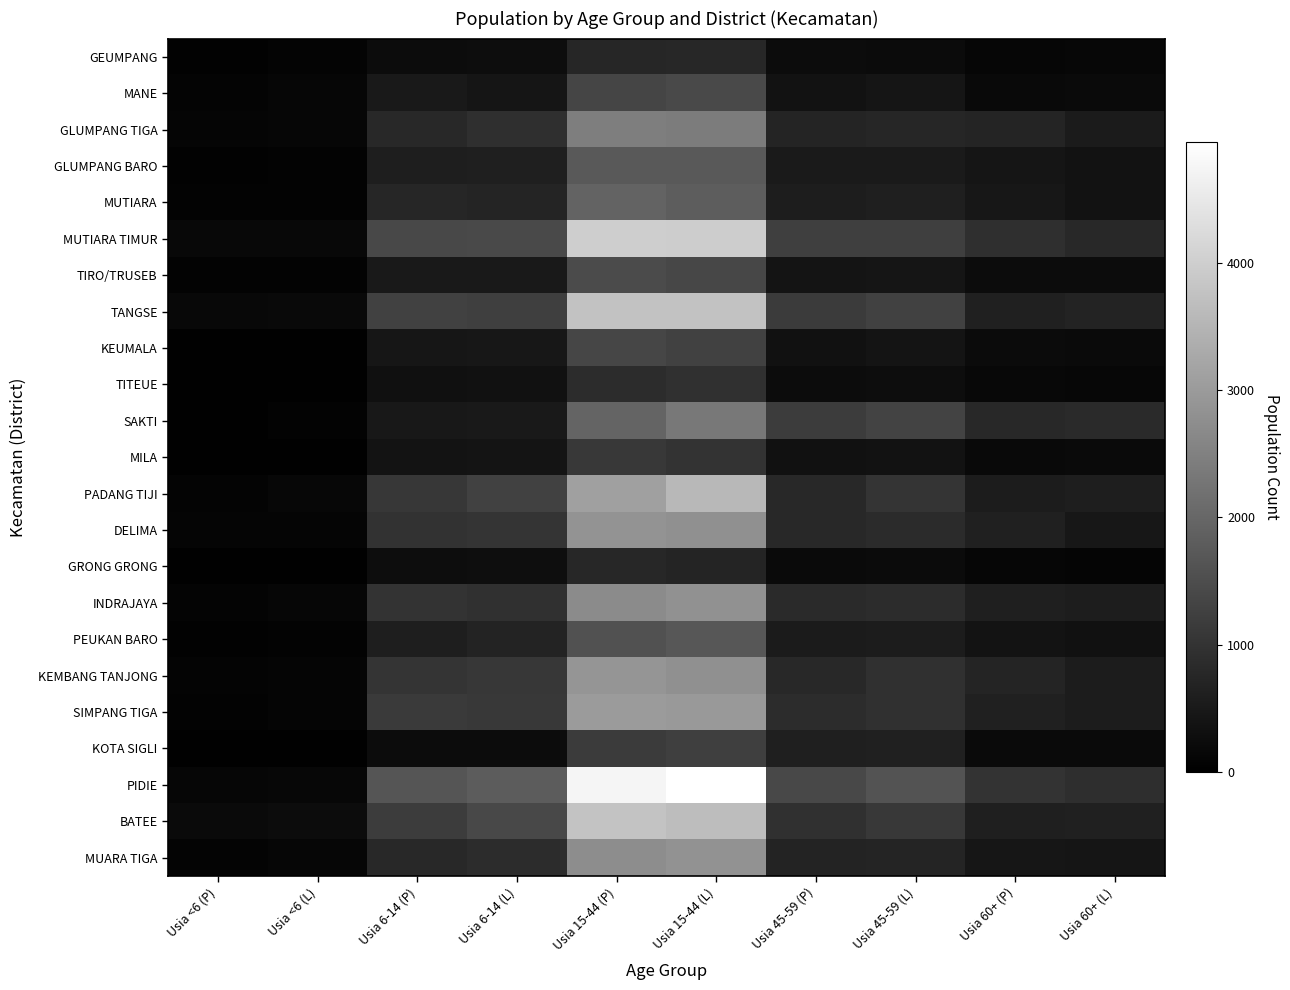

What is the difference between the highest and lowest values at Usia <6 (P)?

174